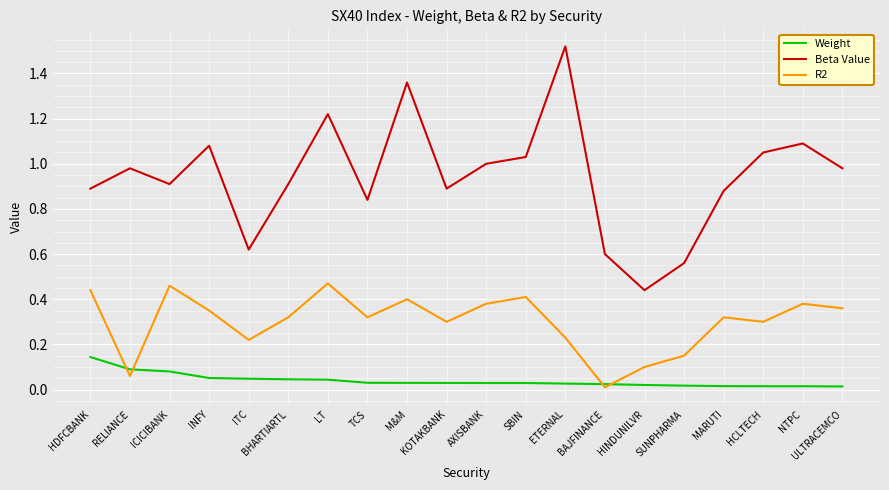

How many interior local valleys does the R2 series have?

6